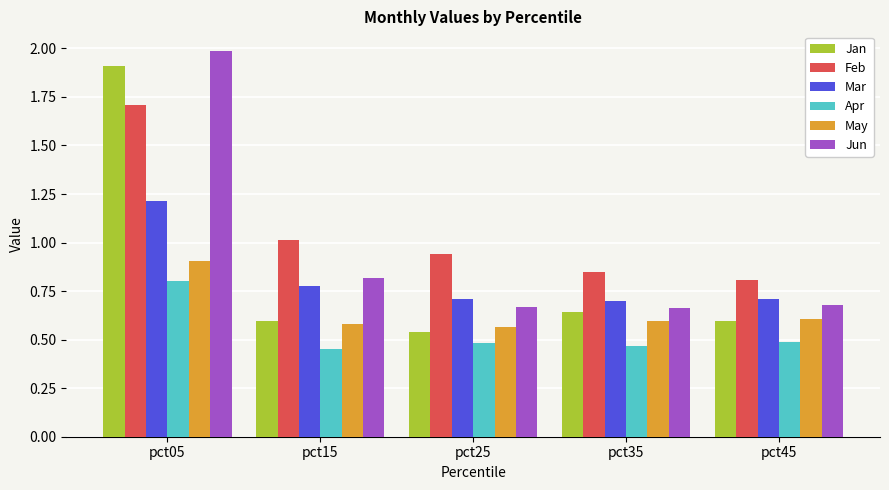

The Apr series shows 1.1 at pct05. True or false?

False